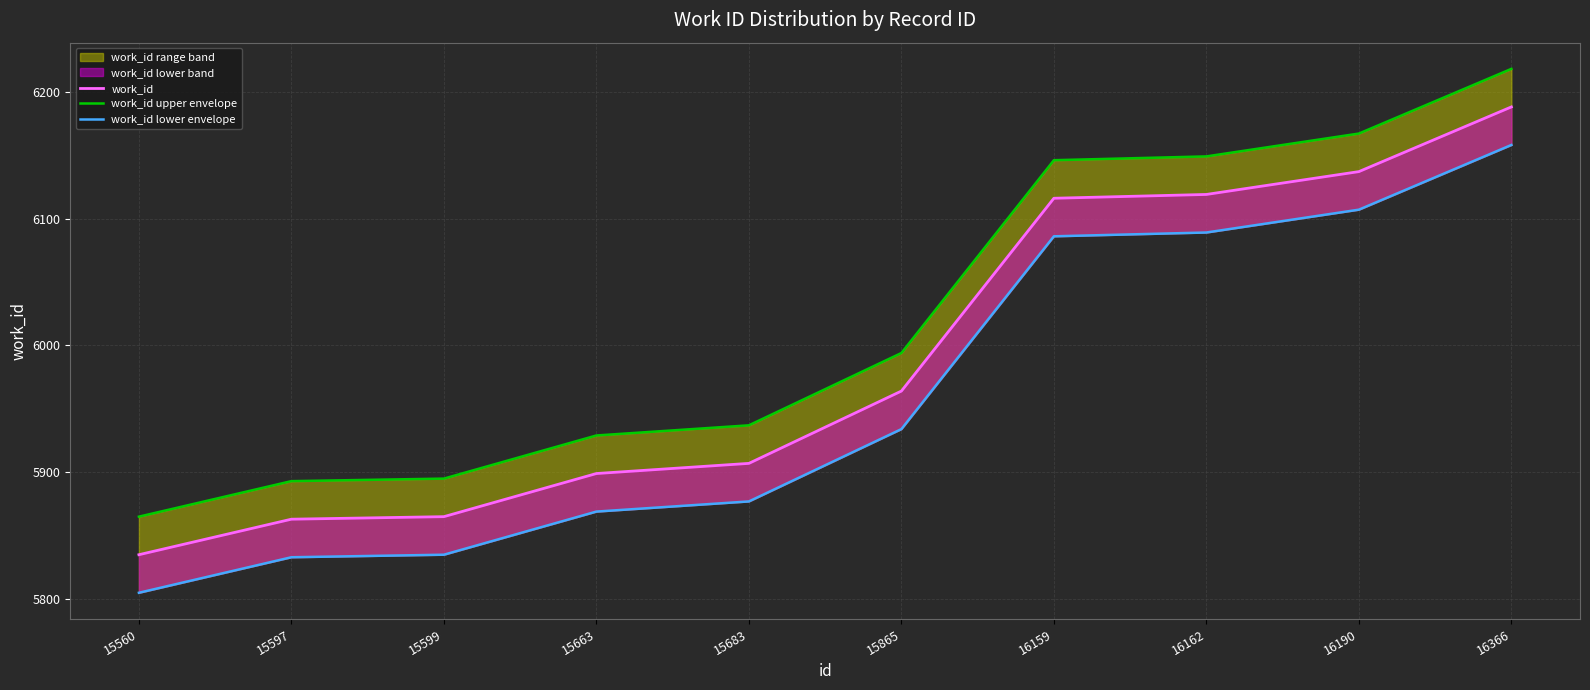

What is the average value of the work_id upper envelope series?

6019